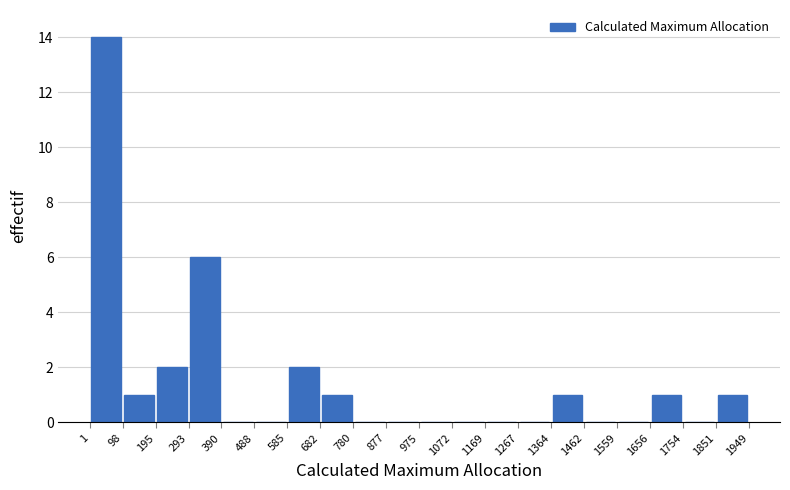

What is the height of the bar covering 293 to 390 on the x-axis? The values are not printed on the chart, so give them approximately, as read against the axis.

6